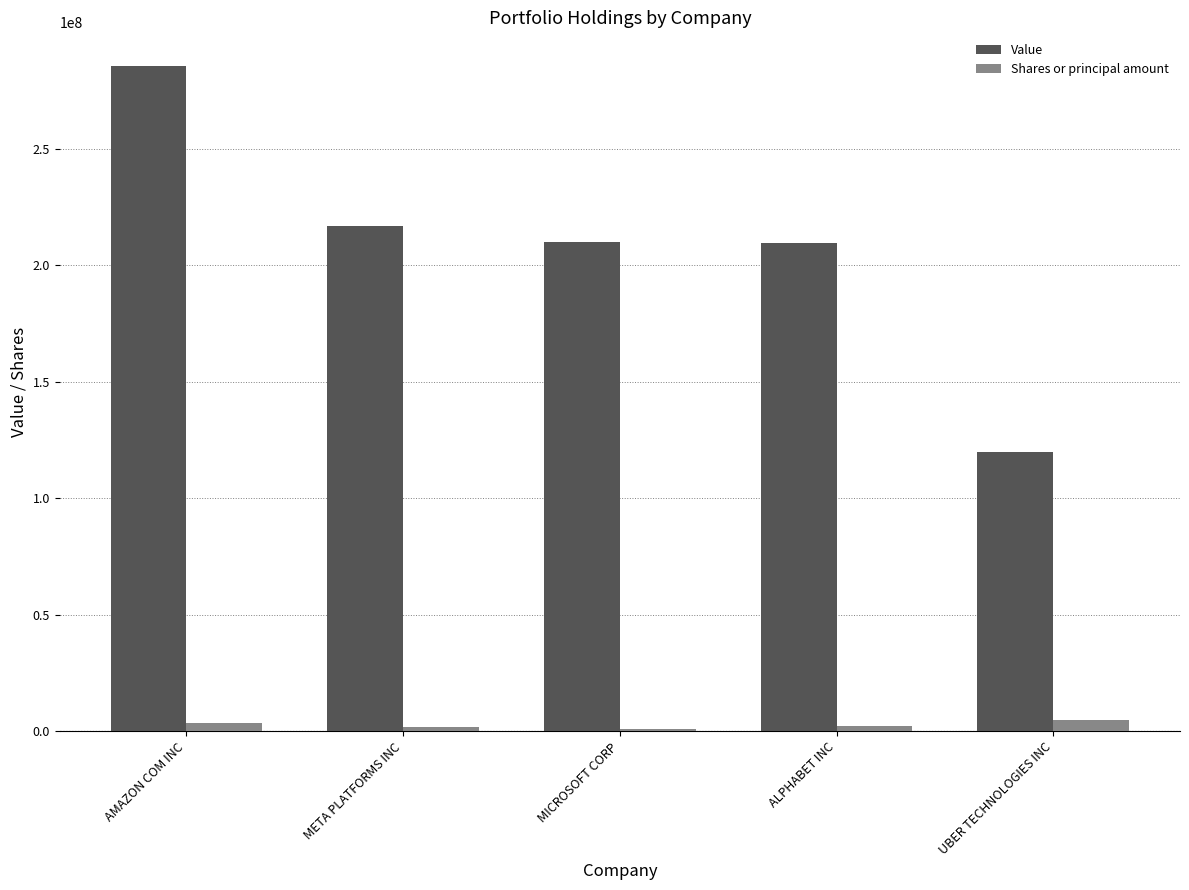

At which category is the sum across all series the highest?

AMAZON COM INC